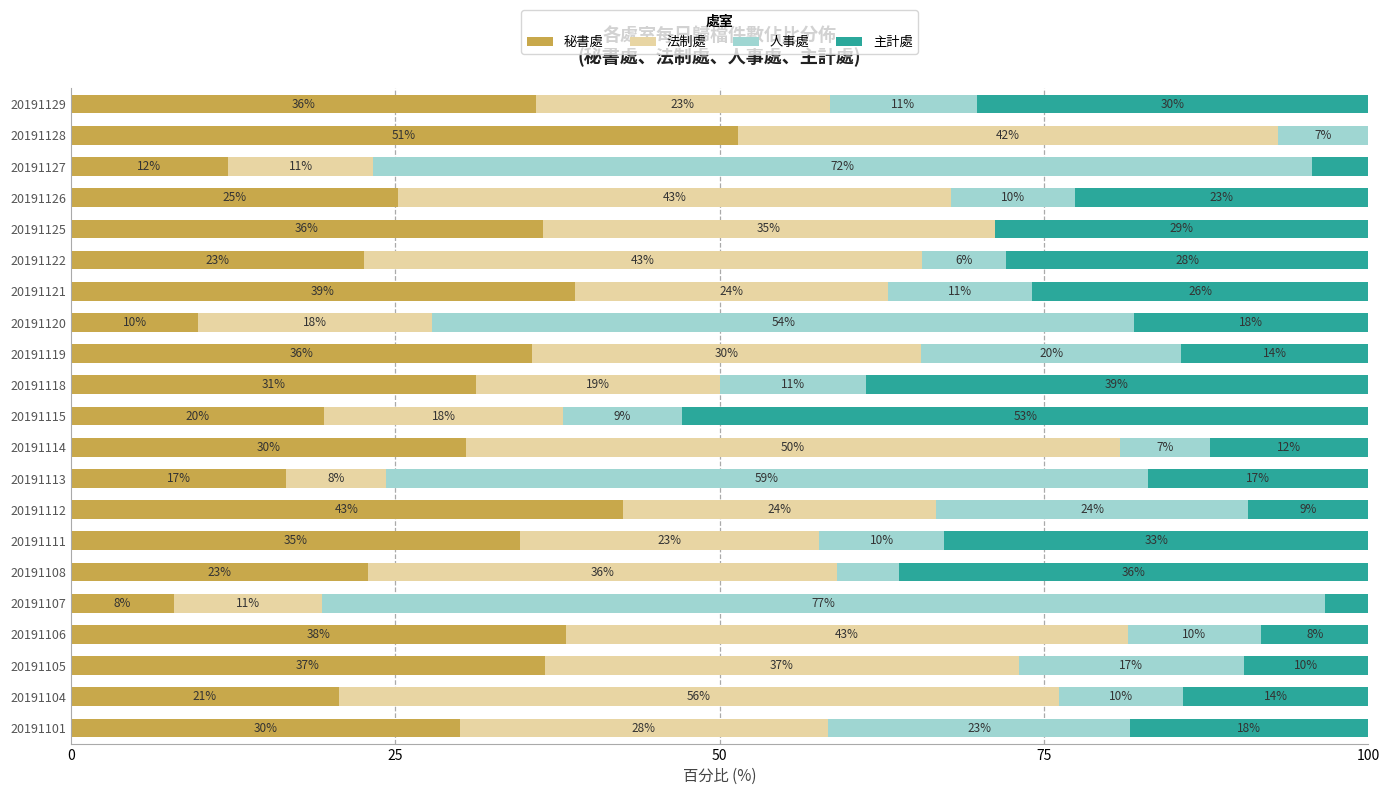

At which label is 秘書處 closest to 29?

20191101